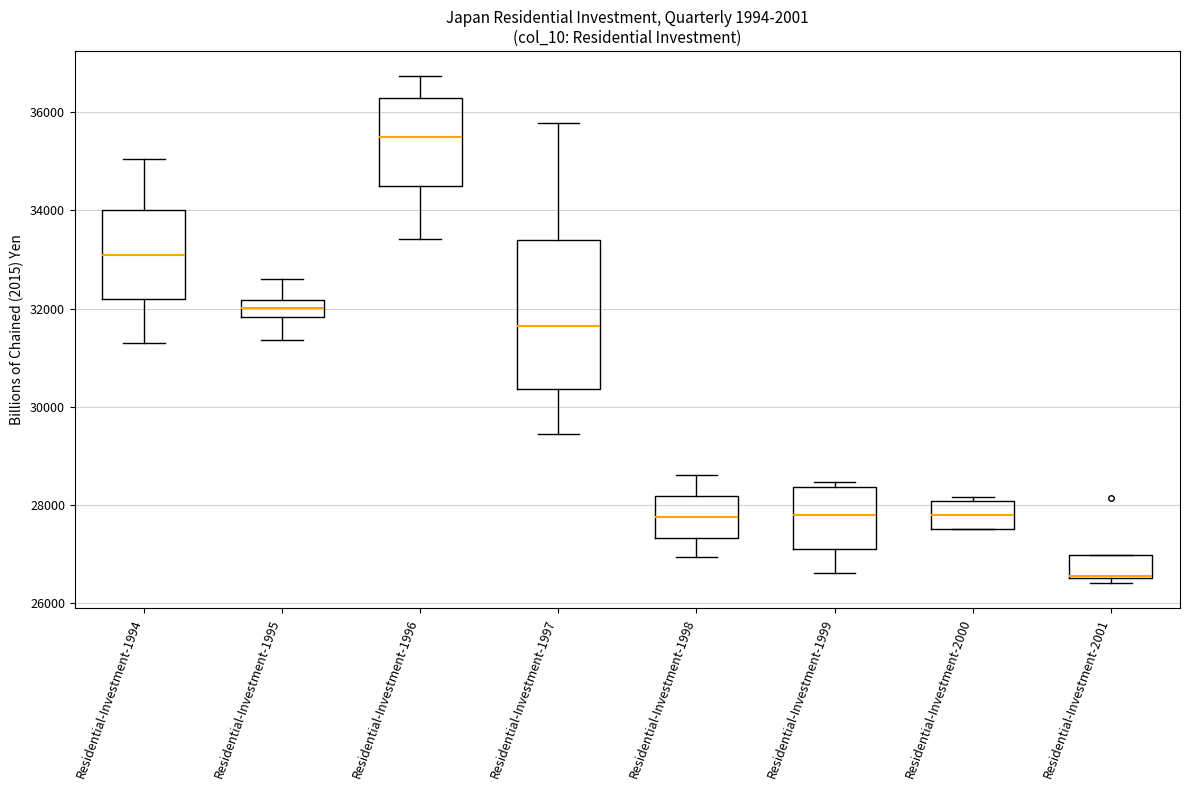

Where does the median line of the box for Residential-Investment-2000 sit on the y-axis? The values are not printed on the chart, so give them approximately, as read against the axis.

27800